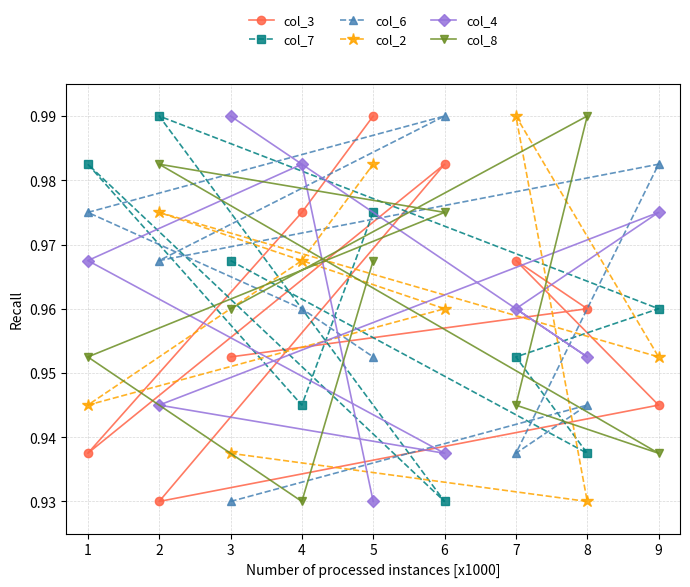

Count the col_4 values in the range 0 to 1.

9